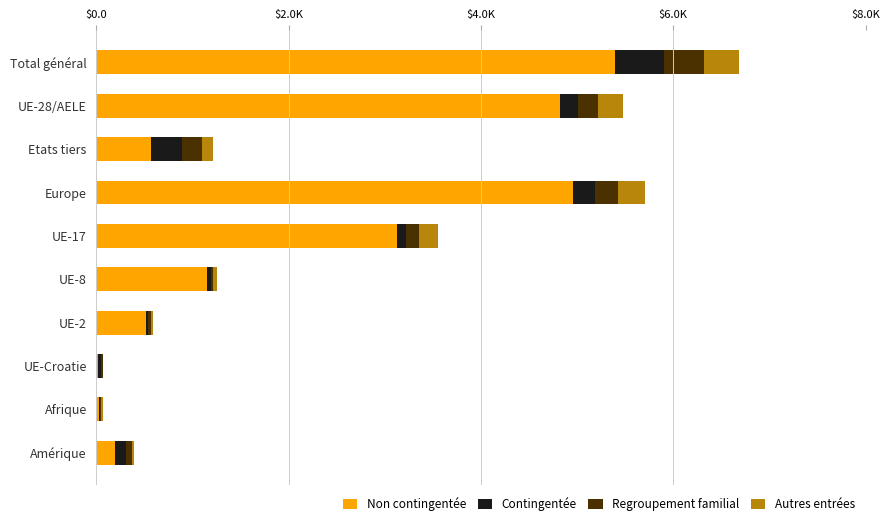

What are all the series names shown in the legend?

Non contingentée, Contingentée, Regroupement familial, Autres entrées